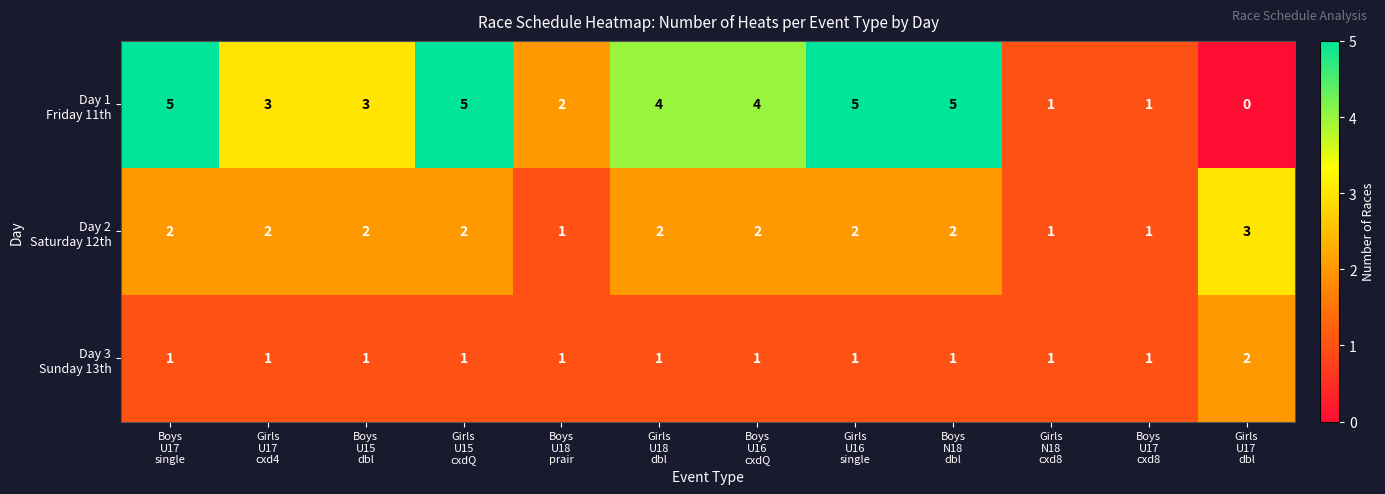

What is the maximum value shown in the chart?

5